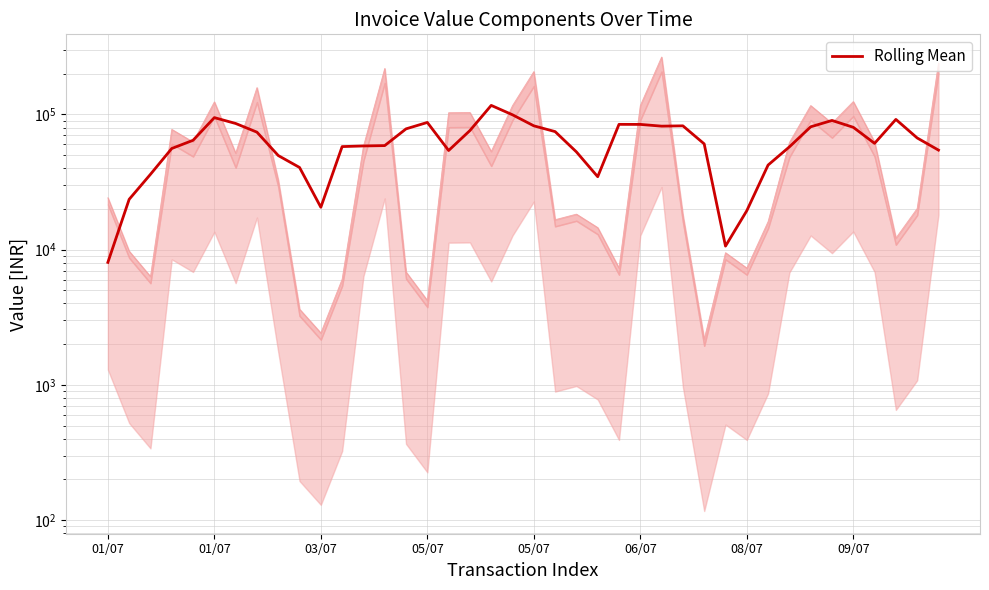

Where is the first local minimum?

03/07